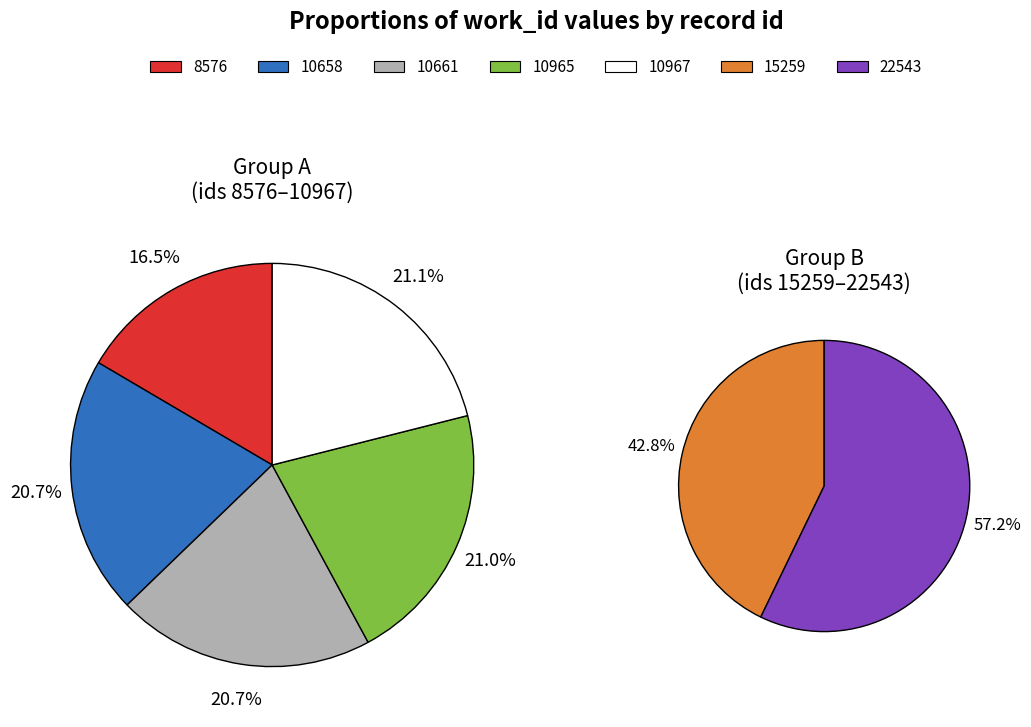

Which has a higher value, 10965 or 8576?

10965